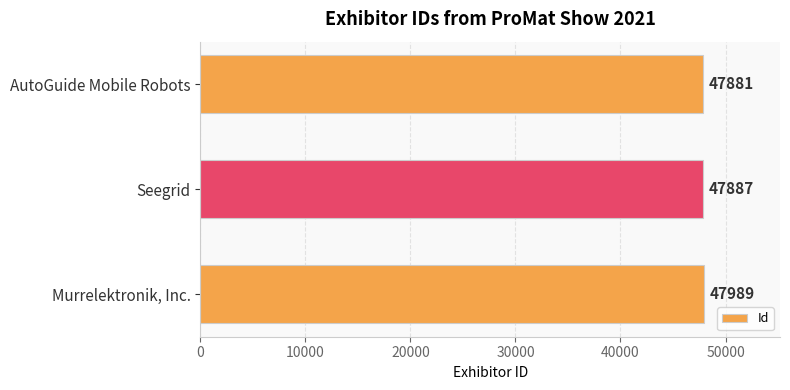

List the labels in order of value, smallest first.

AutoGuide Mobile Robots, Seegrid, Murrelektronik, Inc.